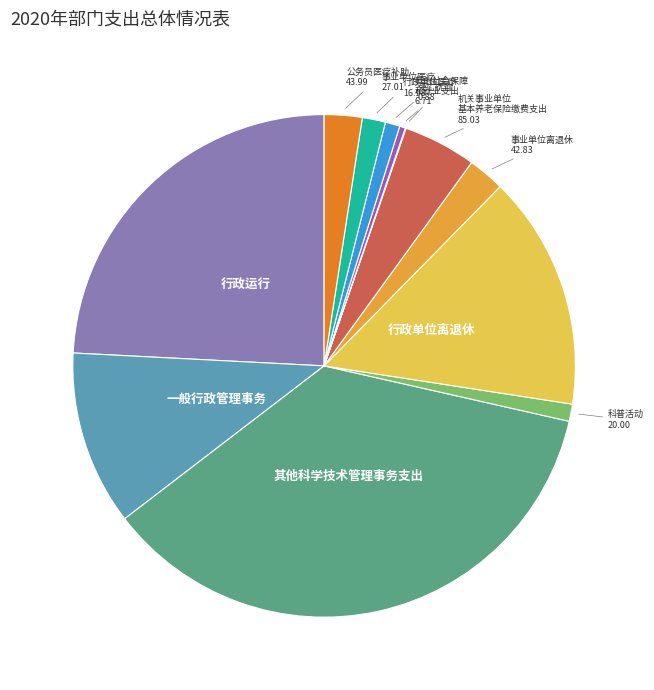

What is the largest slice in the pie chart?

2060199  其他科学技术管理事务支出